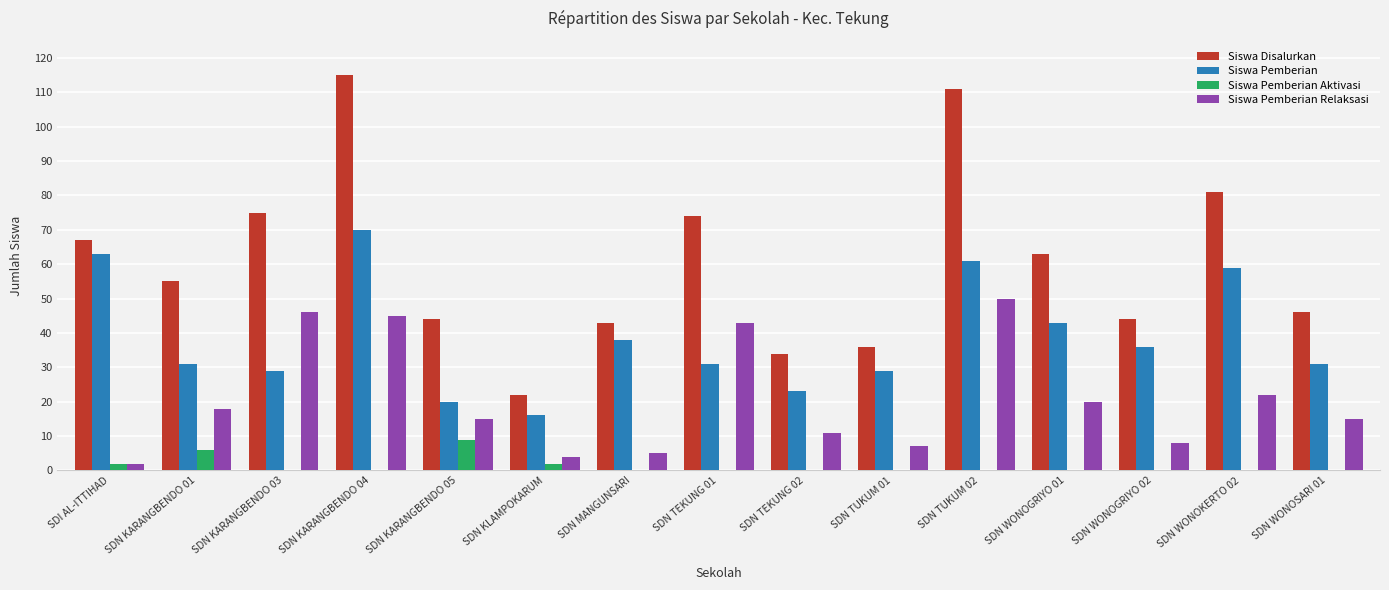

The value of Siswa Pemberian at SDN MANGUNSARI is 20. True or false?

False